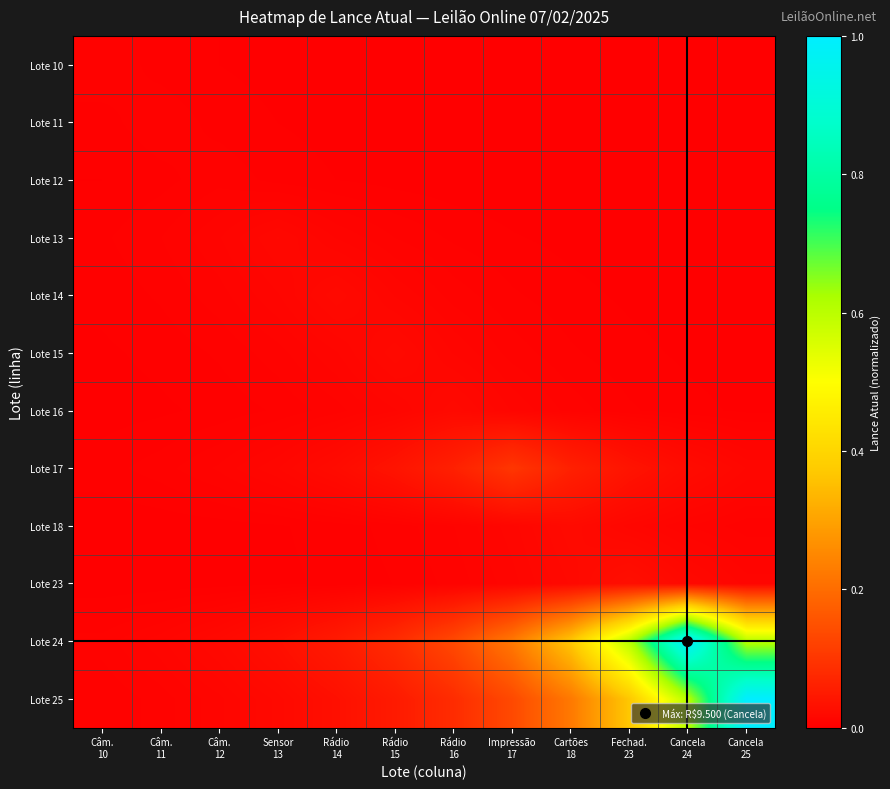

Between Rádio
16 and Câm.
12, which is larger?

Câm.
12